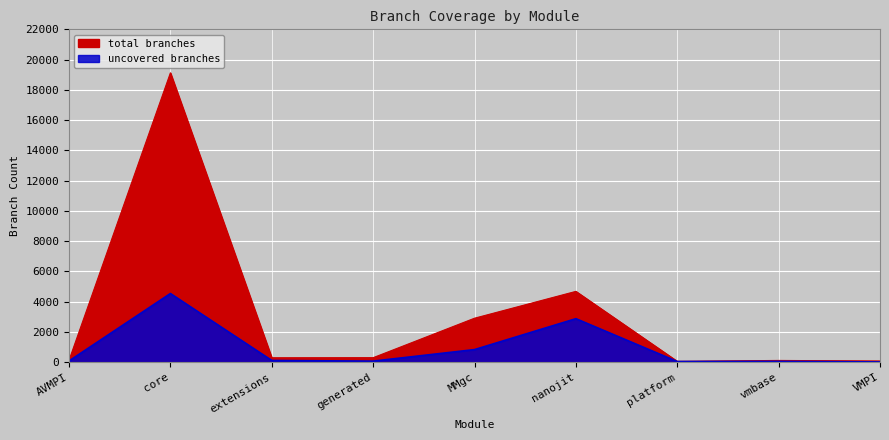

What is the average value of the total branches series?

3083